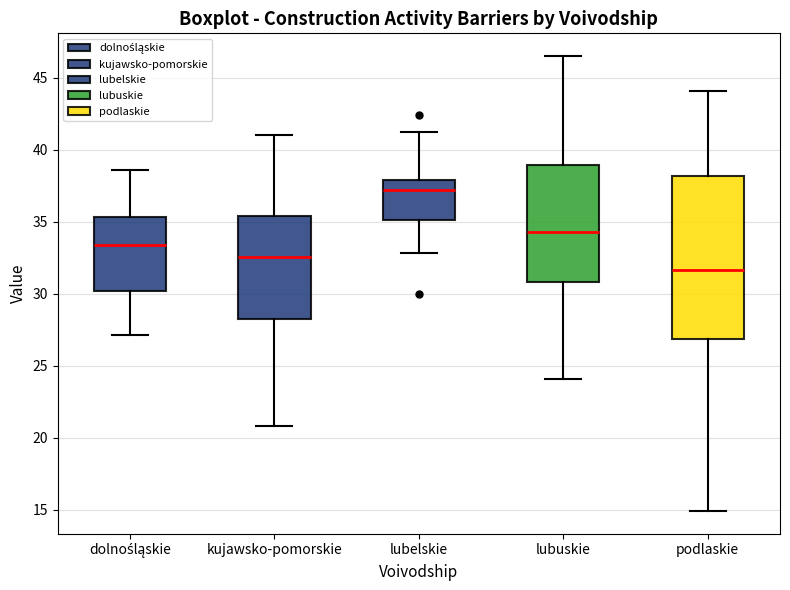

Reading left to right, transcribe this box plot: for each box, give where its median line is, the range the box spans, and where its two whiskers end, as read against the y-axis. The values are not printed on the chart, so give them approximately, as read against the axis.

dolnośląskie: median 33.5, box 30.0 to 35.5, whiskers 27.0 to 38.5
kujawsko-pomorskie: median 32.5, box 28.5 to 35.5, whiskers 21.0 to 41.0
lubelskie: median 37.0, box 35.0 to 38.0, whiskers 33.0 to 41.0
lubuskie: median 34.5, box 31.0 to 39.0, whiskers 24.0 to 46.5
podlaskie: median 31.5, box 27.0 to 38.0, whiskers 15.0 to 44.0